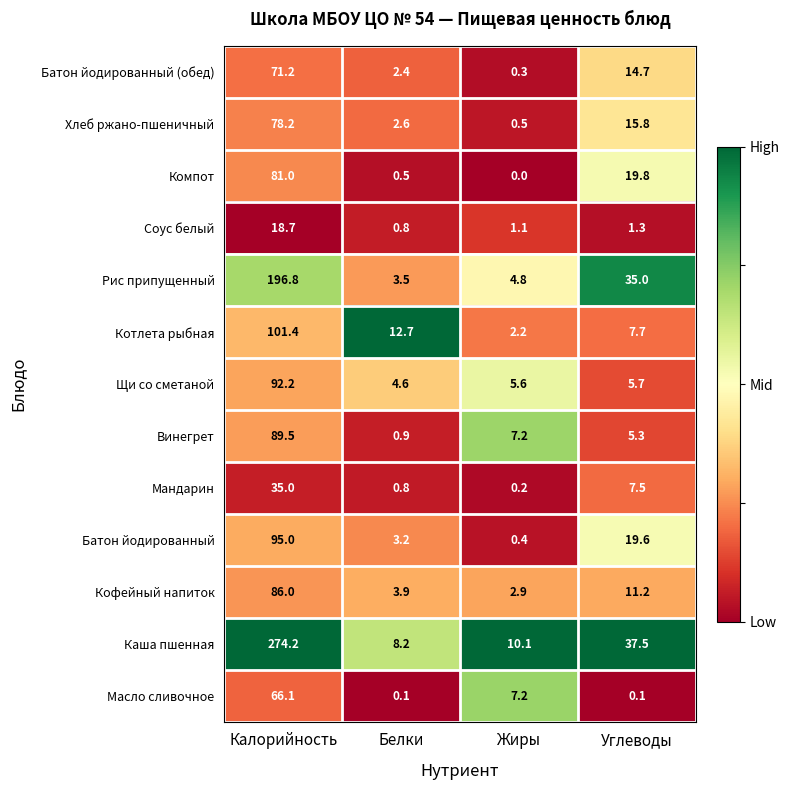

What is the spread (max minus min) of values at Жиры?

10.1